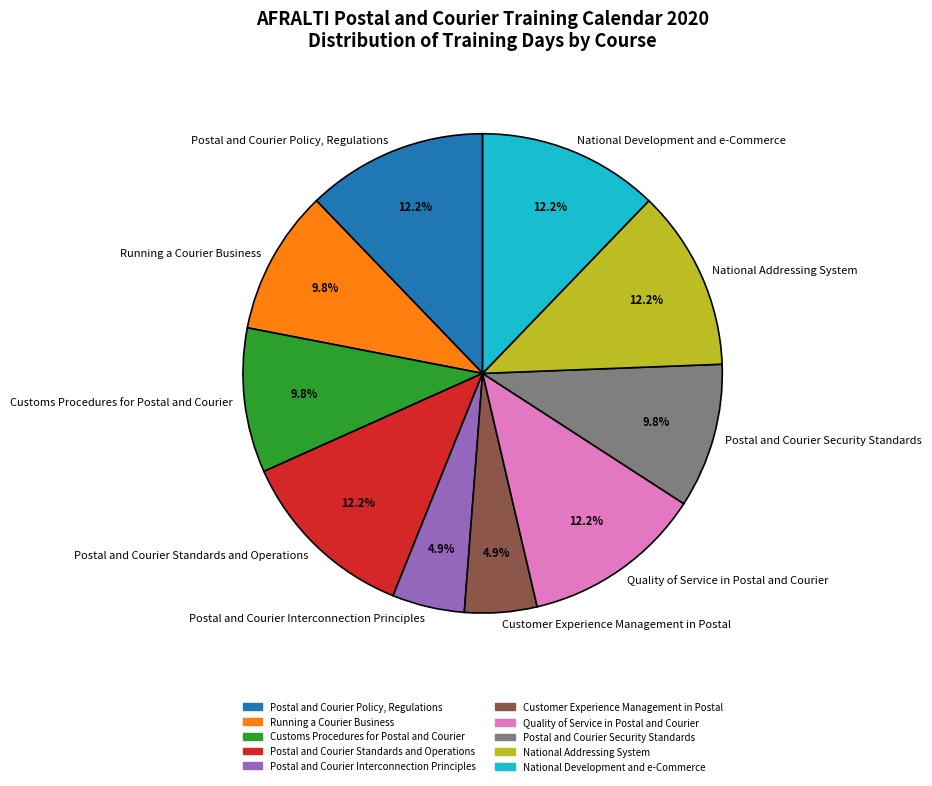

Count the number of slices in the pie.

10